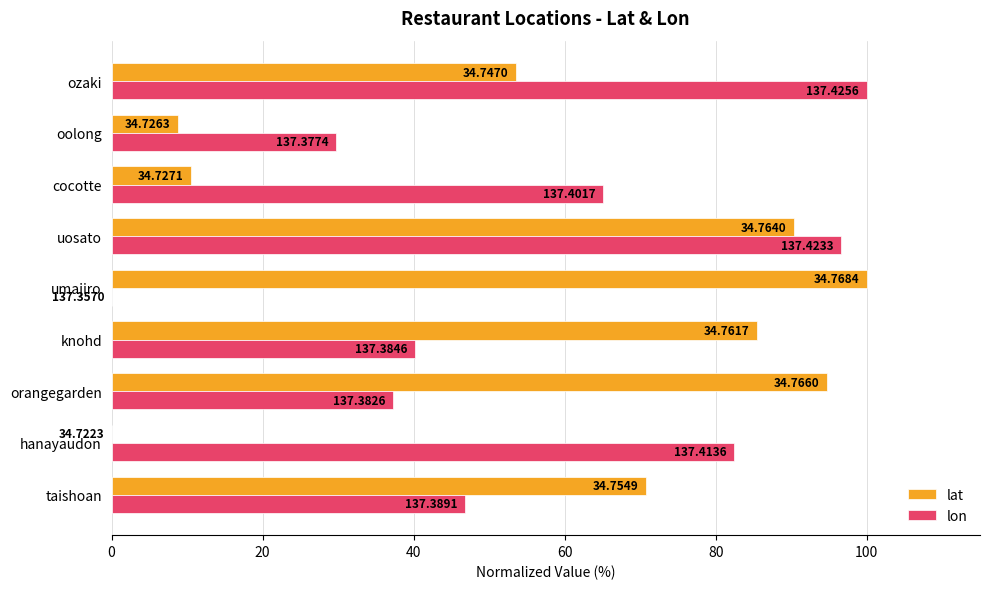

What are all the series names shown in the legend?

lat, lon